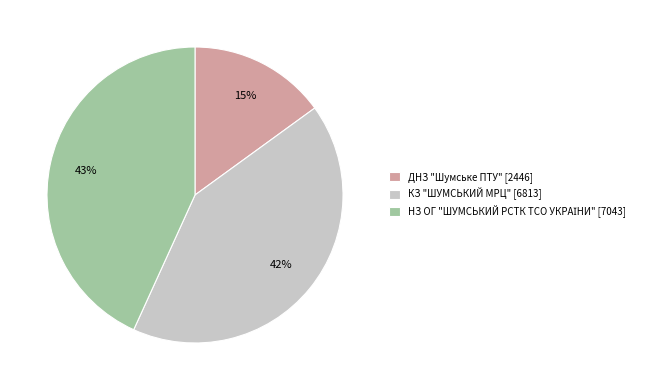

Do КЗ "ШУМСЬКИЙ МРЦ" [6813] and ДНЗ "Шумське ПТУ" [2446] together represent more than half of the pie?

Yes